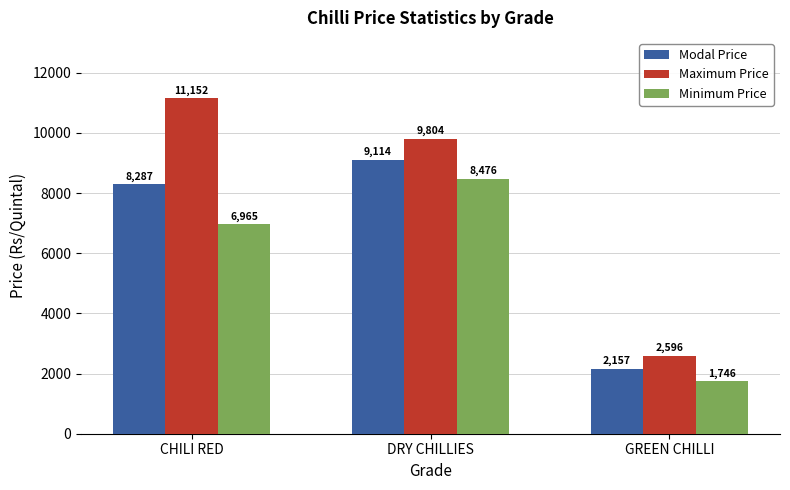

True or false: Maximum Price has a value of 11152 at CHILI RED.

True